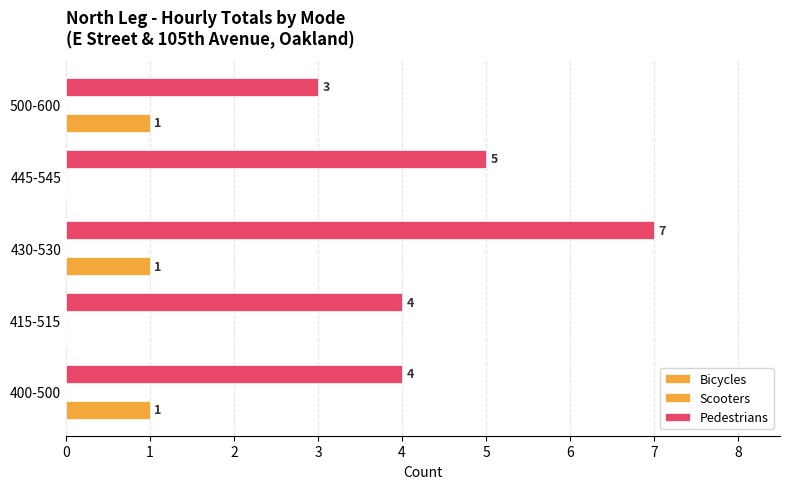

What is the sum of all Bicycles values?

3